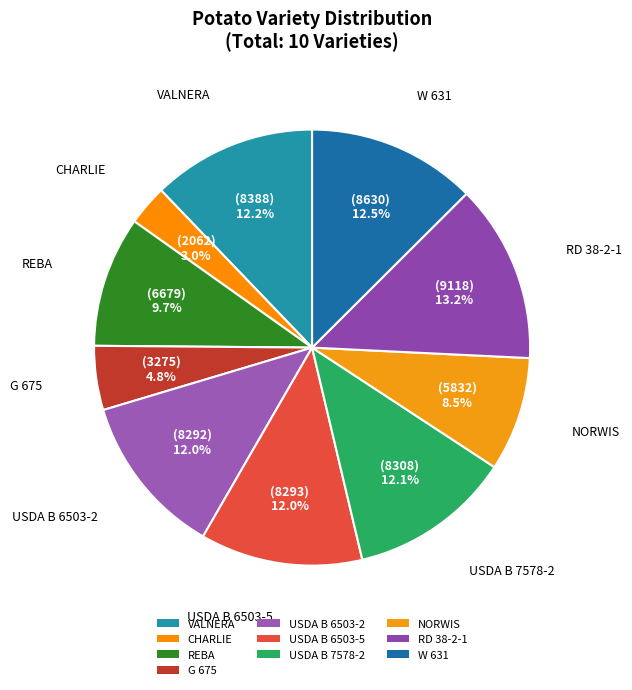

To the nearest percent, what is the difference between the G 675 and USDA B 6503-2 slice percentages?

7%